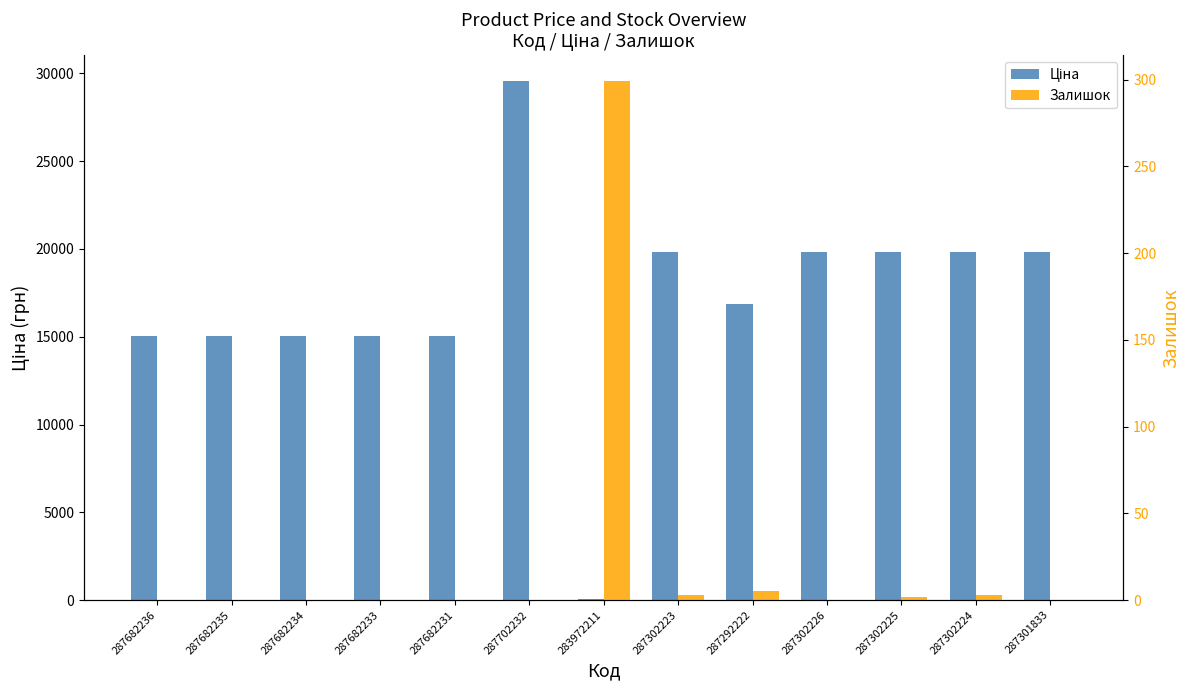

What is the total value across all series at 287302226?

19831.1